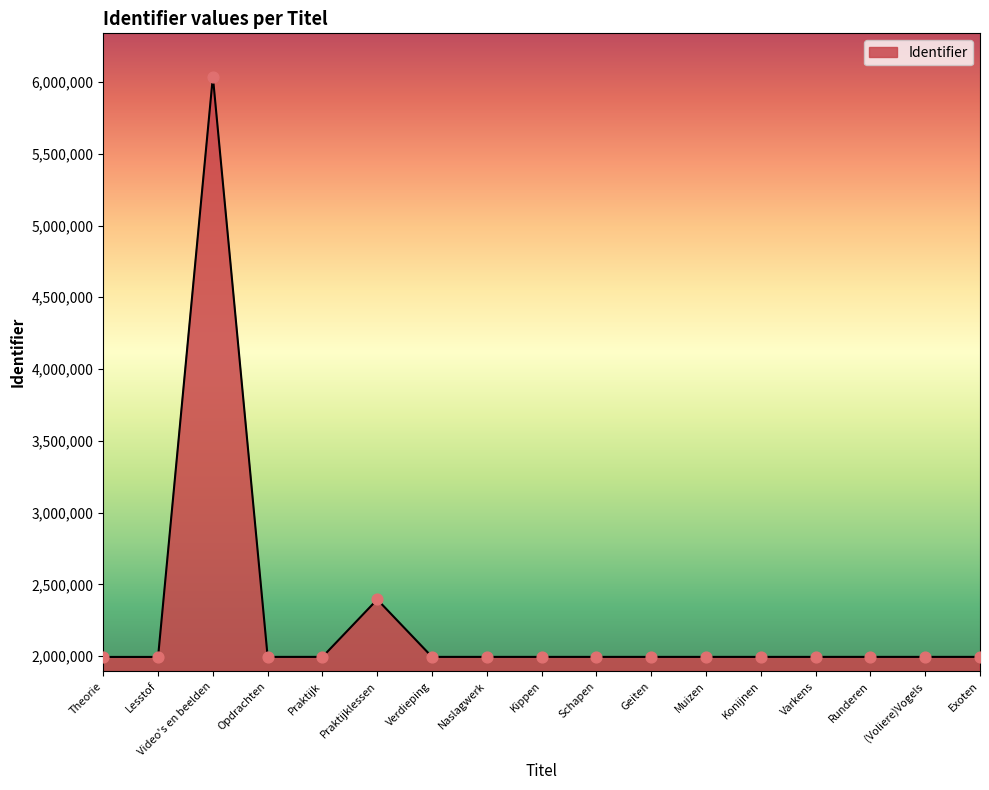

Approximately how many times larger is the value at (Voliere)Vogels compared to Lesstof?

1.0